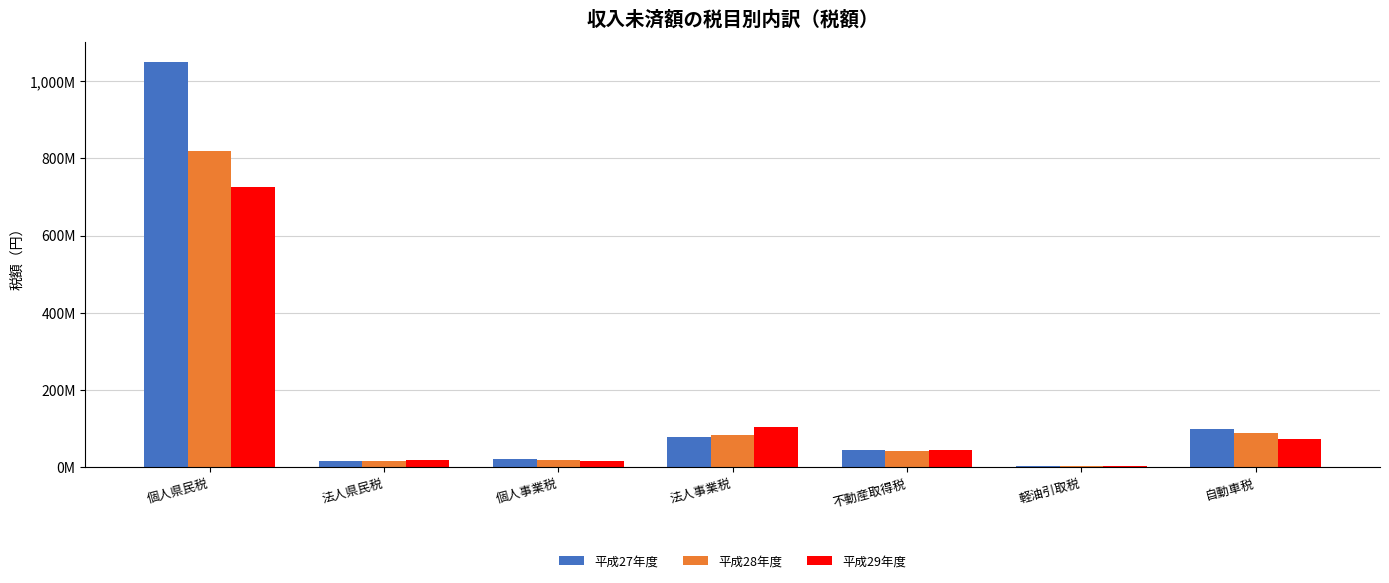

What are all the series names shown in the legend?

平成27年度, 平成28年度, 平成29年度